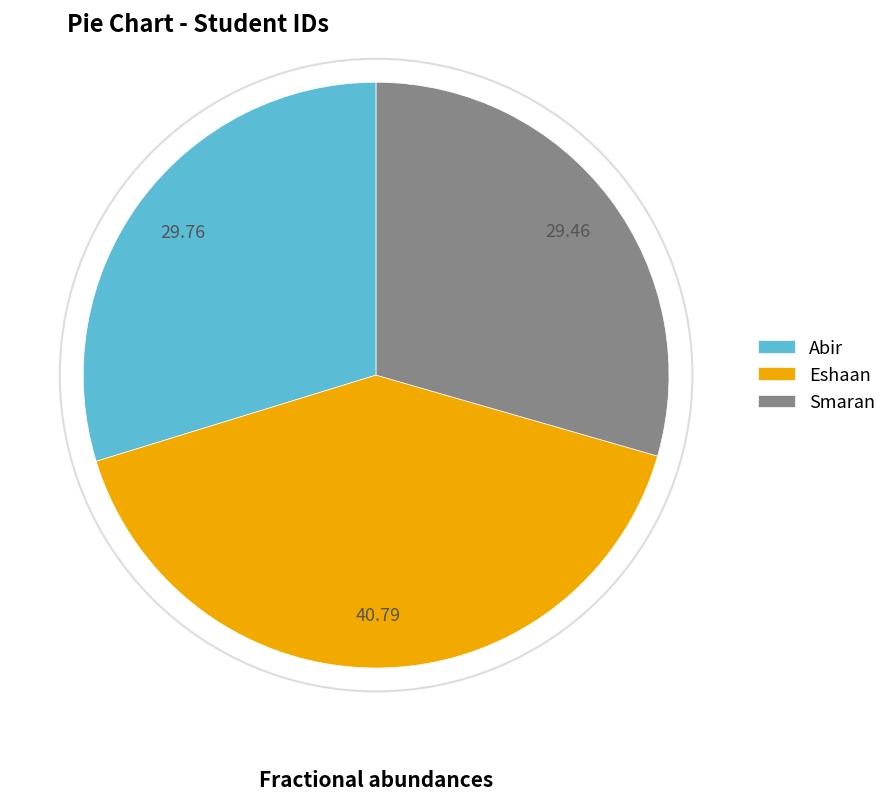

Which category has the biggest portion of the pie?

Eshaan